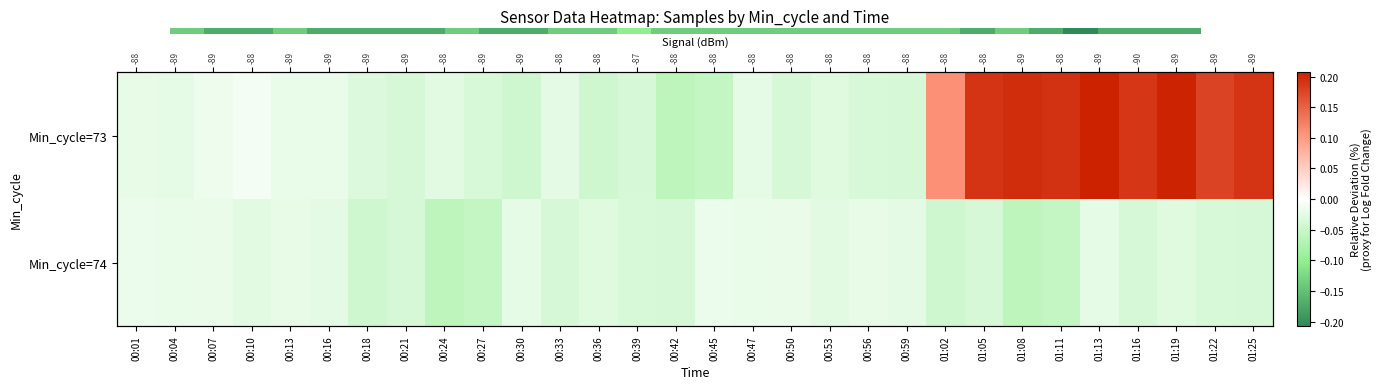

What is the sum of the Min_cycle=74 values at 00:50 and 00:21?

-0.1